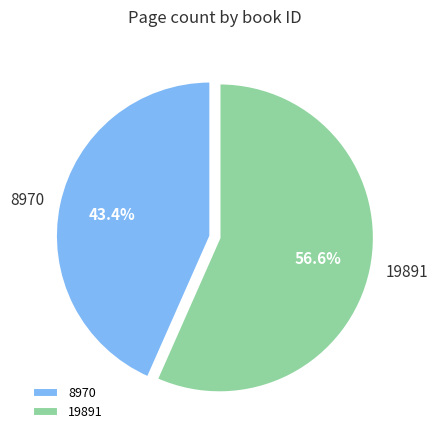

True or false: 19891 accounts for 70% of the total.

False